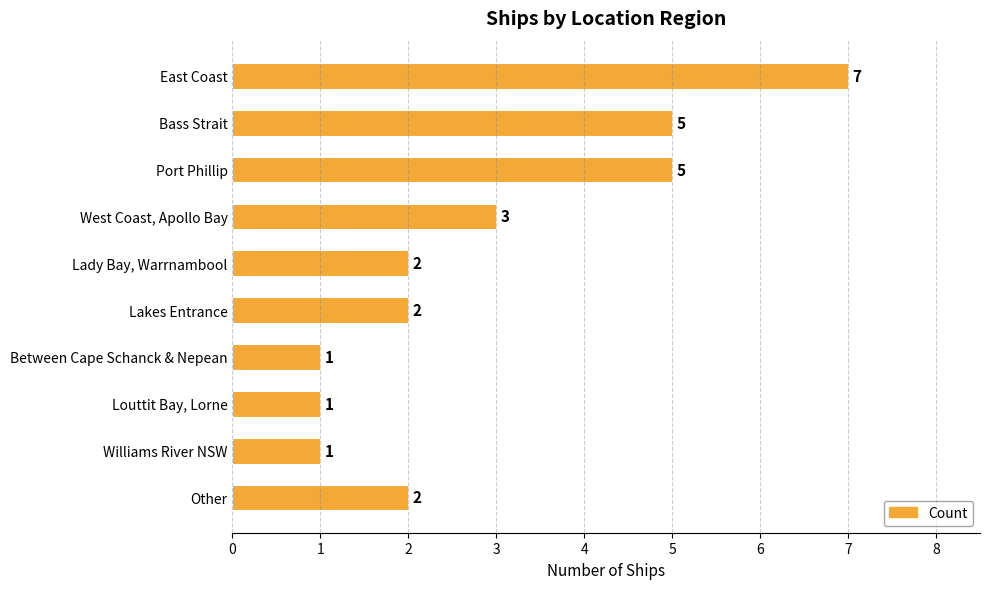

Count the number of data series in this chart.

1